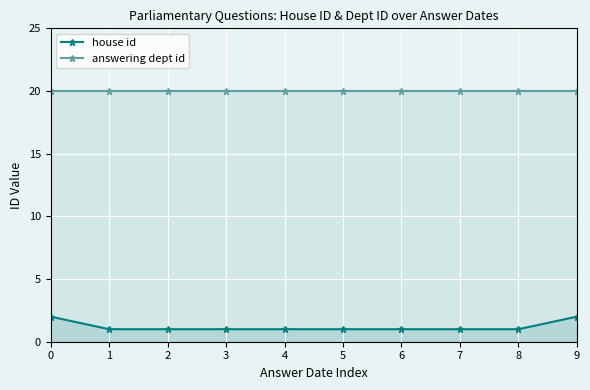

What is the difference between the highest and lowest values at 7?

19